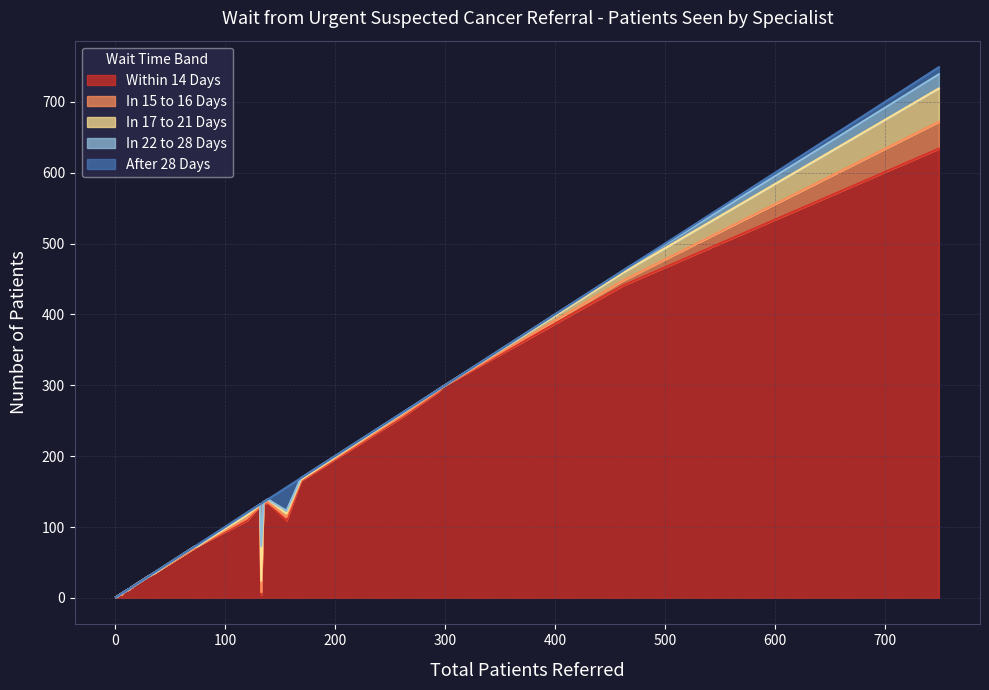

The value of Within 14 Days at 27 is 38. True or false?

False